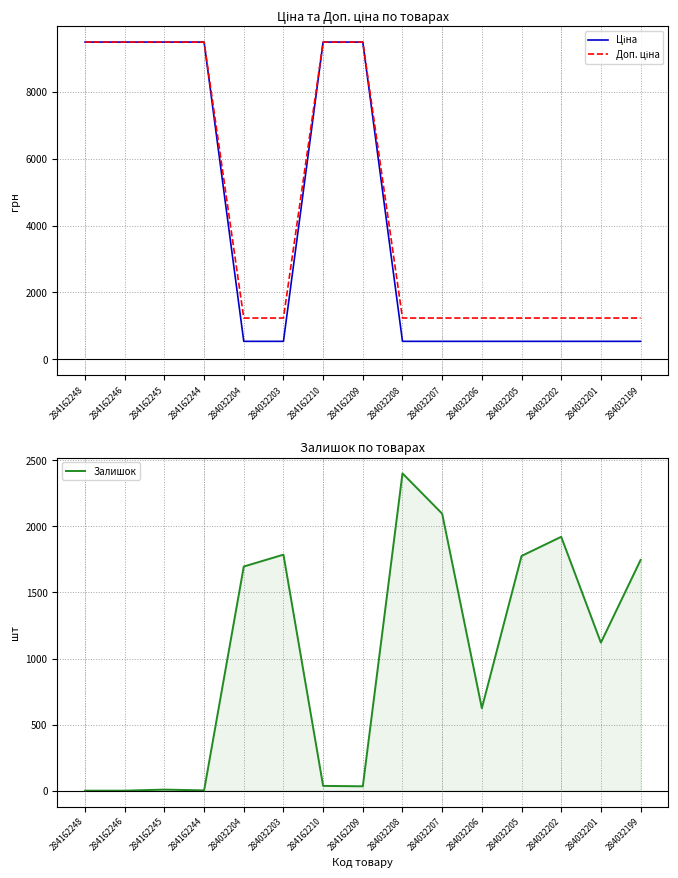

The value of Доп. ціна at 284032208 is 339.3. True or false?

False